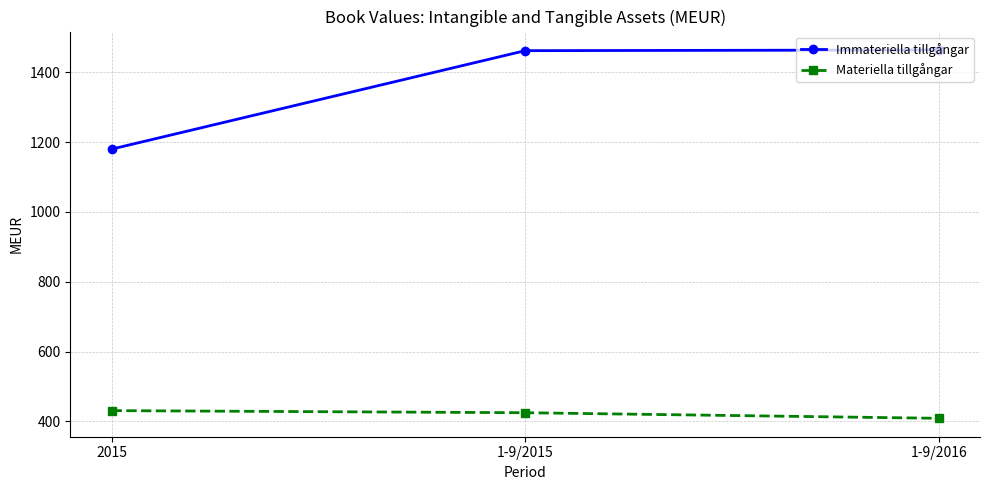

What is the lowest value of the Immateriella tillgångar series?

1180